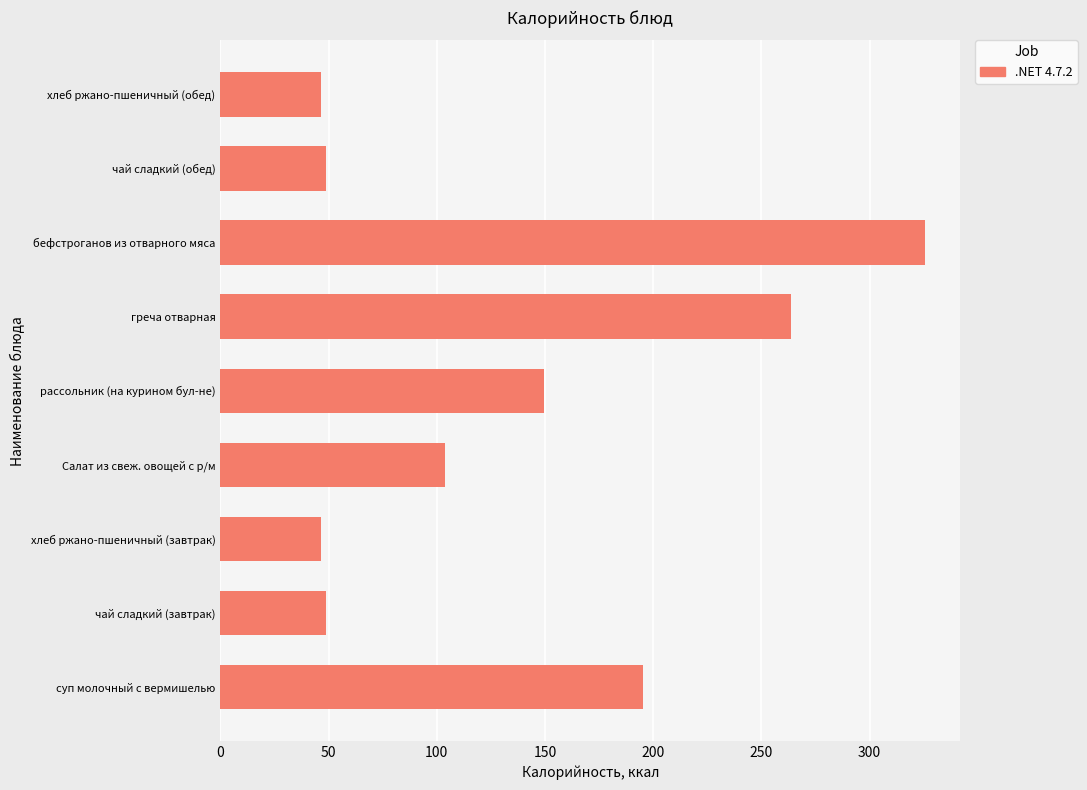

What is the difference between the maximum and minimum values?

279.4